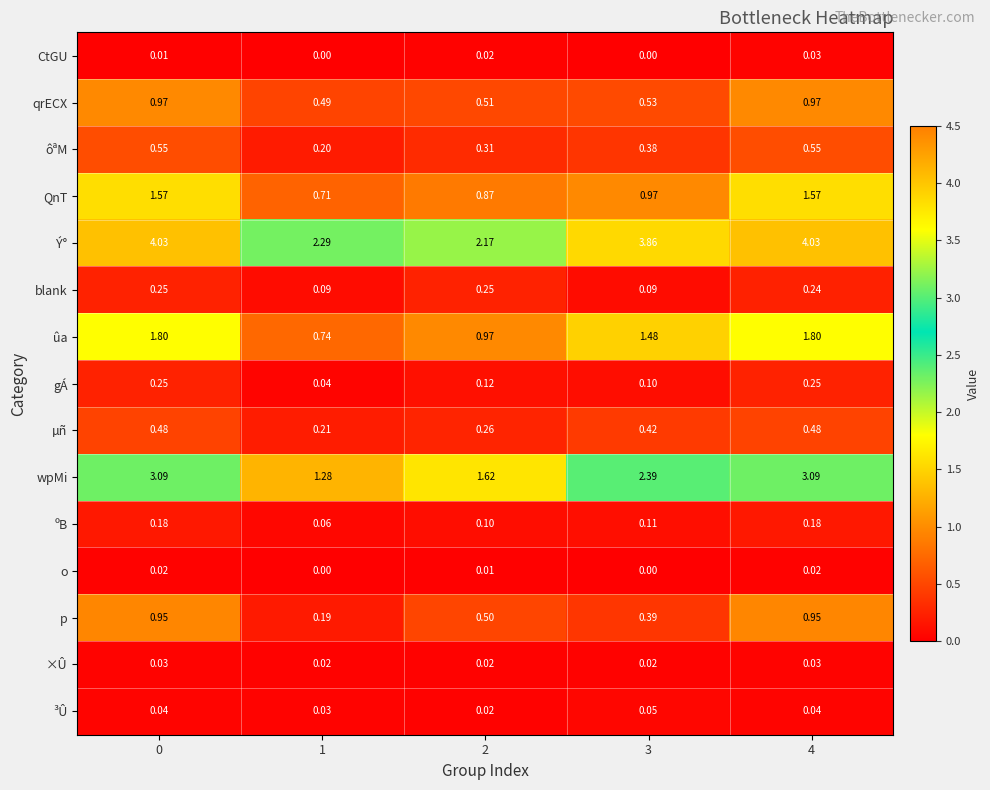

Which series has the widest spread of values?

Ý°